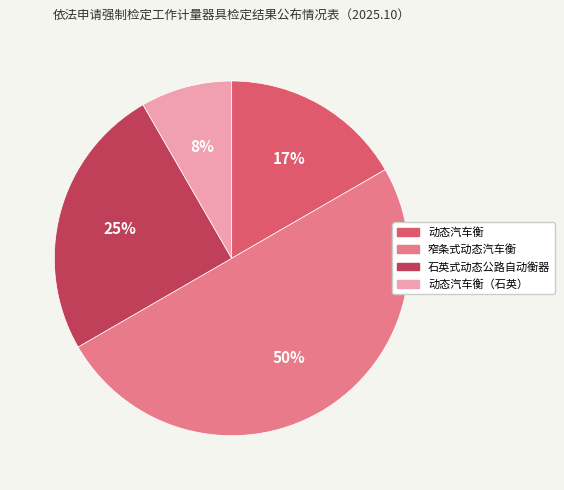

To the nearest percent, what is the average slice percentage?

25%